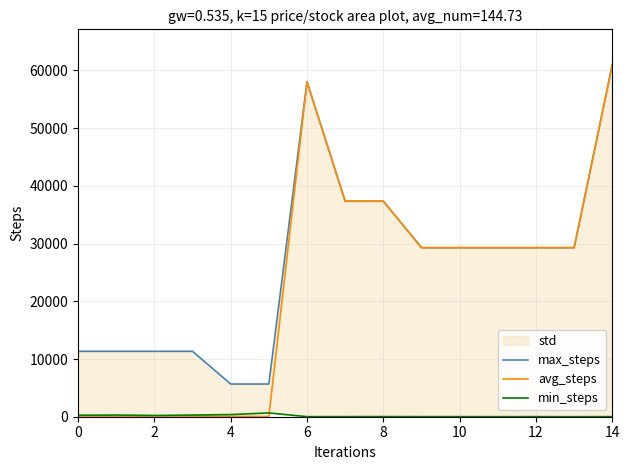

The value of avg_steps at 6 is 58037.0. True or false?

True